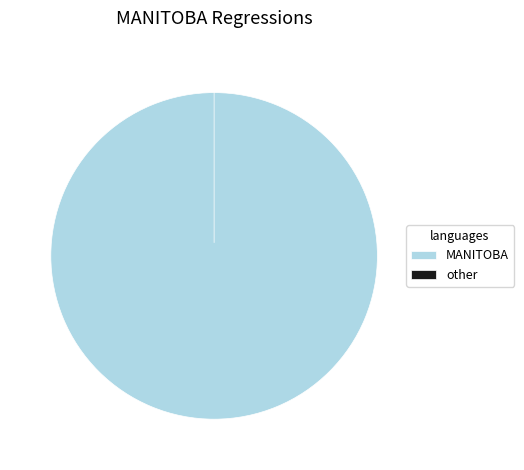

To the nearest percent, what portion does MANITOBA represent?

100%